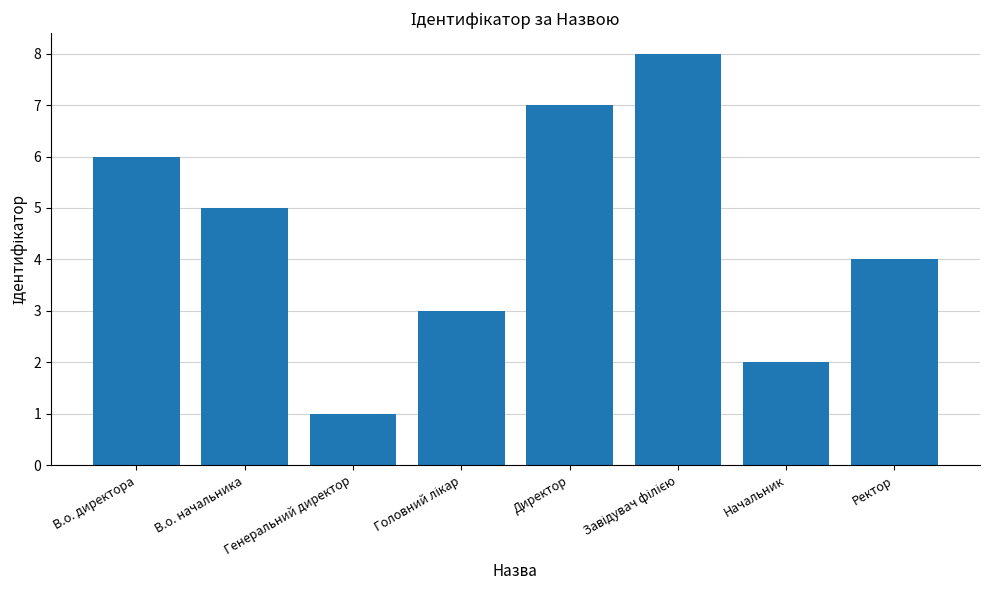

The value at Ректор is 4. True or false?

True